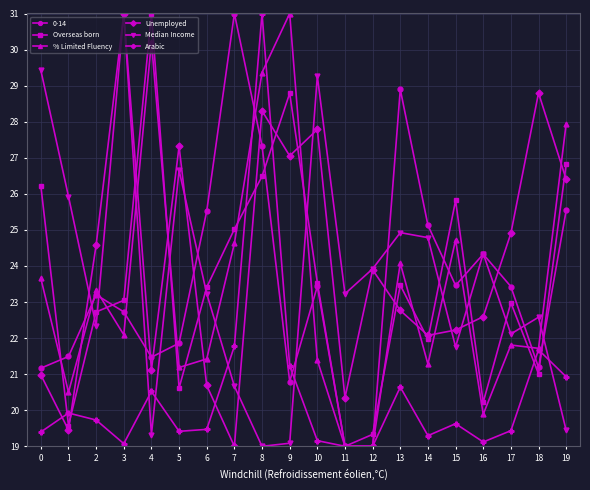

What is the value of the Arabic point at the 1st from the left?

19.4